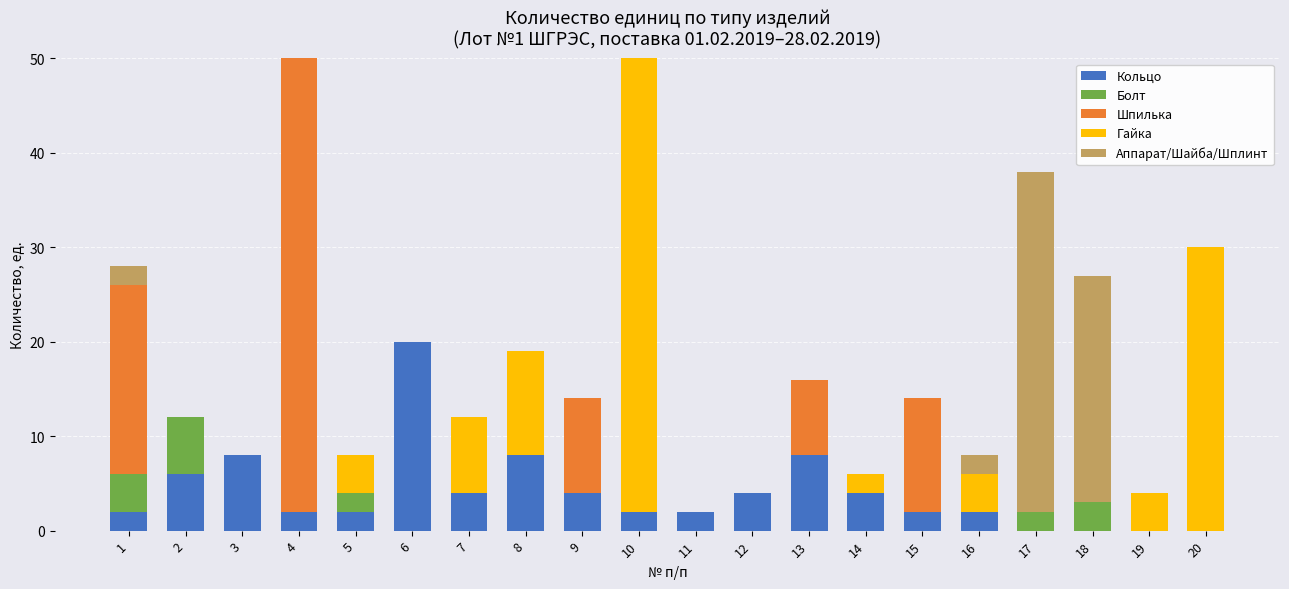

What is the maximum value for Кольцо?

20